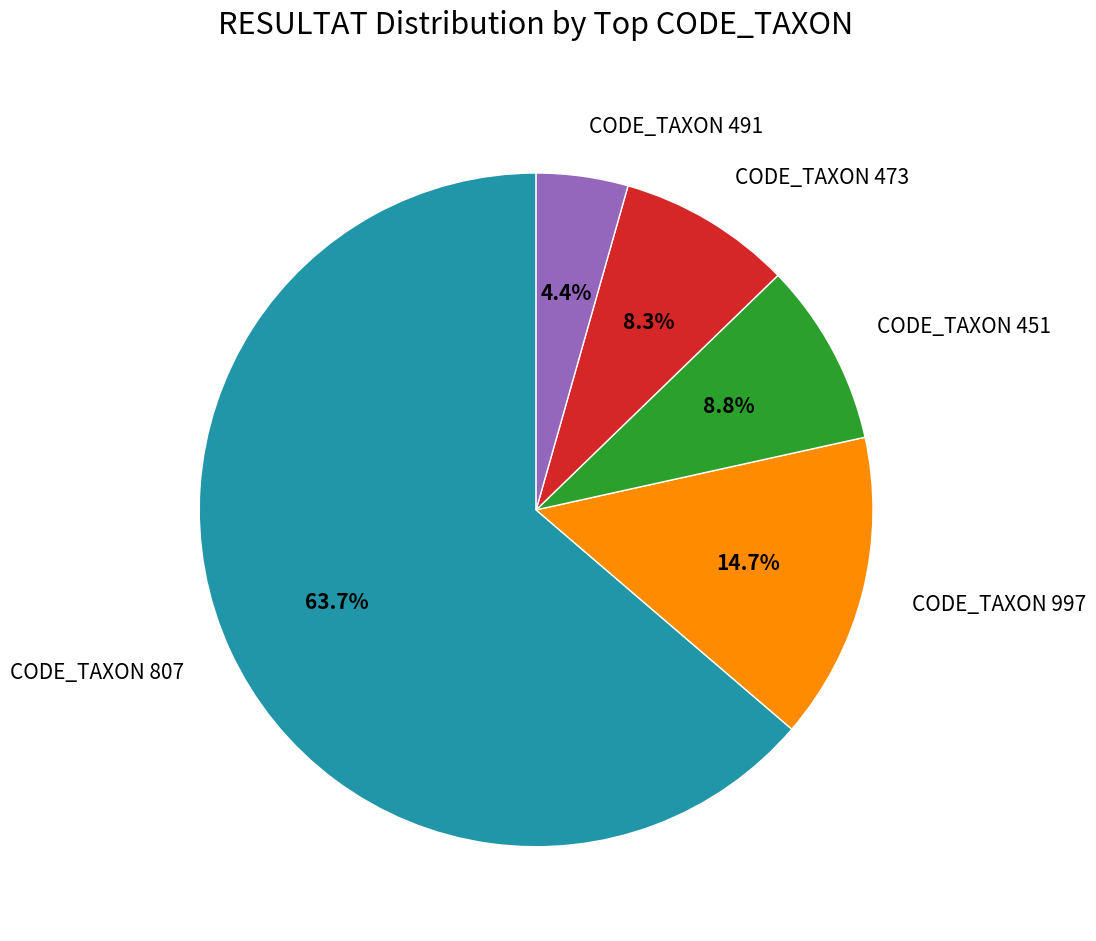

Which category has the biggest portion of the pie?

CODE_TAXON 807